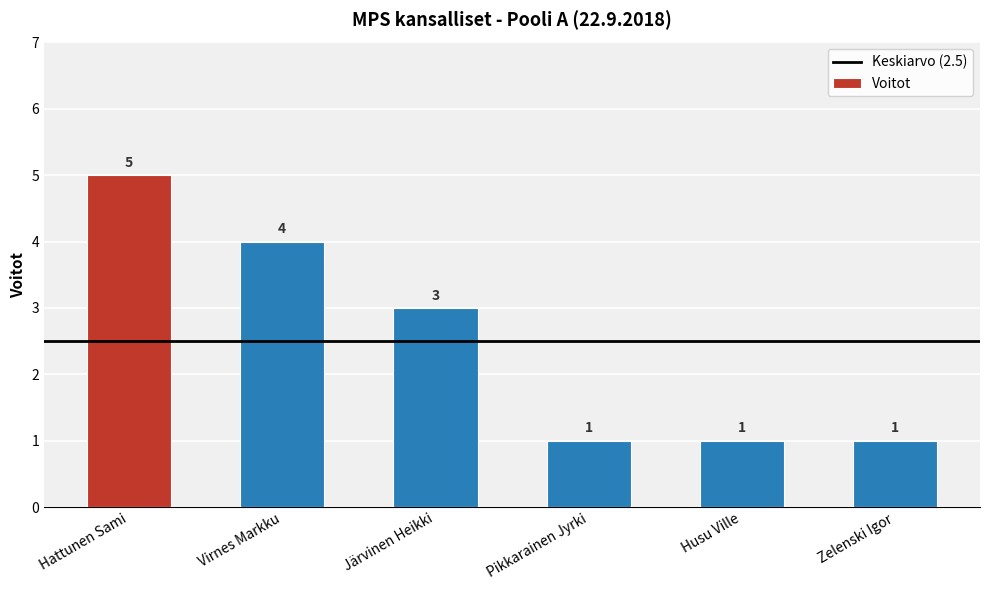

Is it true that the value at Järvinen Heikki is 5?

False